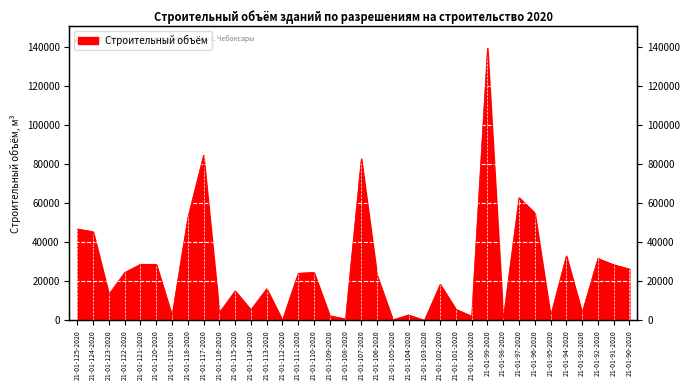

What is the approximate value at 21-01-97-2020, to the nearest 100?

63000